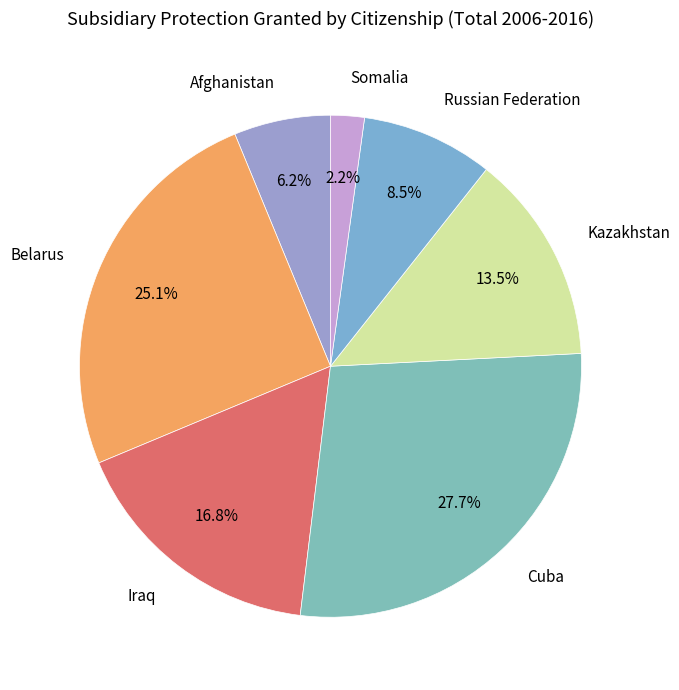

To the nearest percent, what percentage of the pie is Iraq?

17%